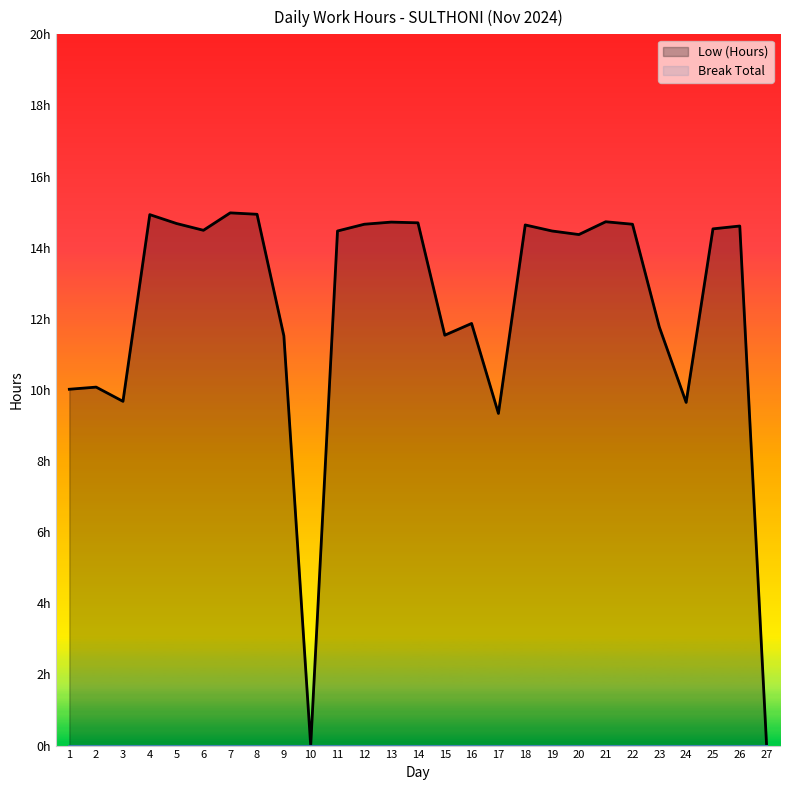

Reading left to right, list all the values displayed in this chart.

1=10.0	2=10.1	3=9.7	4=14.9	5=14.7	6=14.5	7=15.0	8=14.9	9=11.5	10=0.0	11=14.5	12=14.7	13=14.7	14=14.7	15=11.5	16=11.9	17=9.3	18=14.6	19=14.5	20=14.4	21=14.7	22=14.7	23=11.8	24=9.7	25=14.5	26=14.6	27=0.0